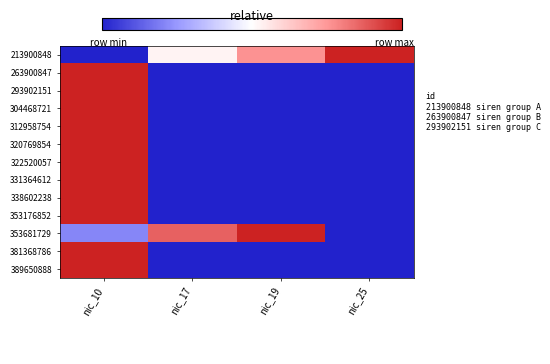

What is the maximum value shown in the chart?

1.0